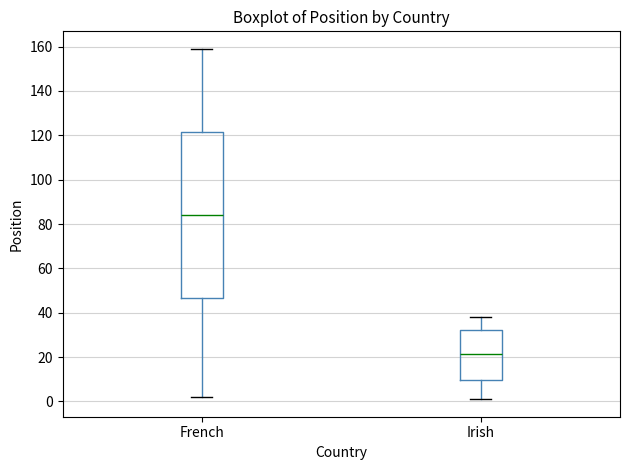

Which box's median line is the lowest?

Irish